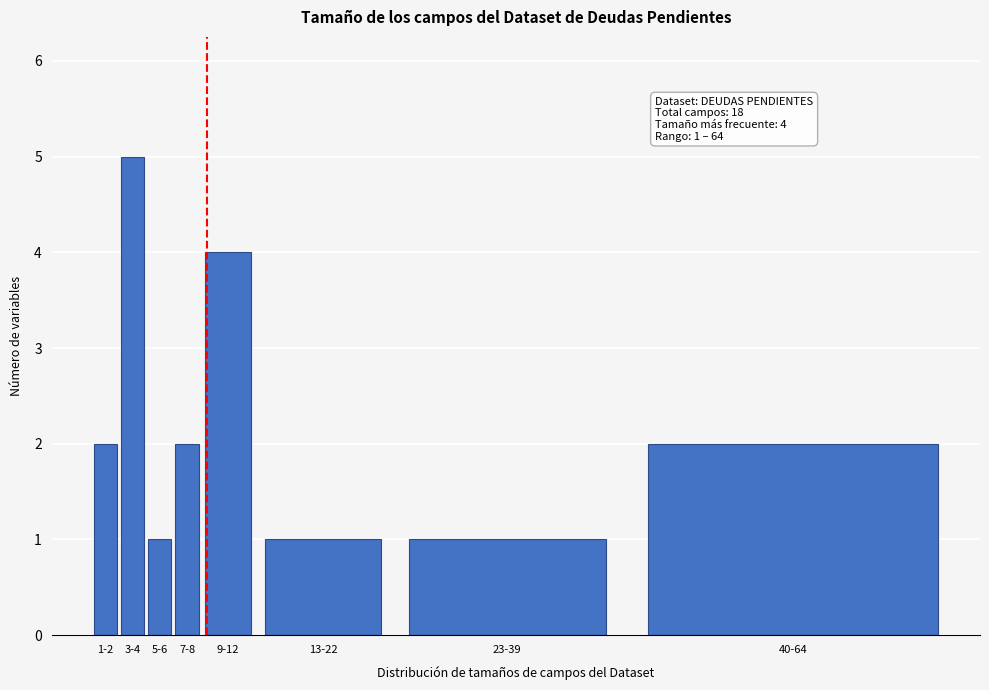

Reading left to right, extract all data points from this chart.

2	5	1	2	4	1	1	2